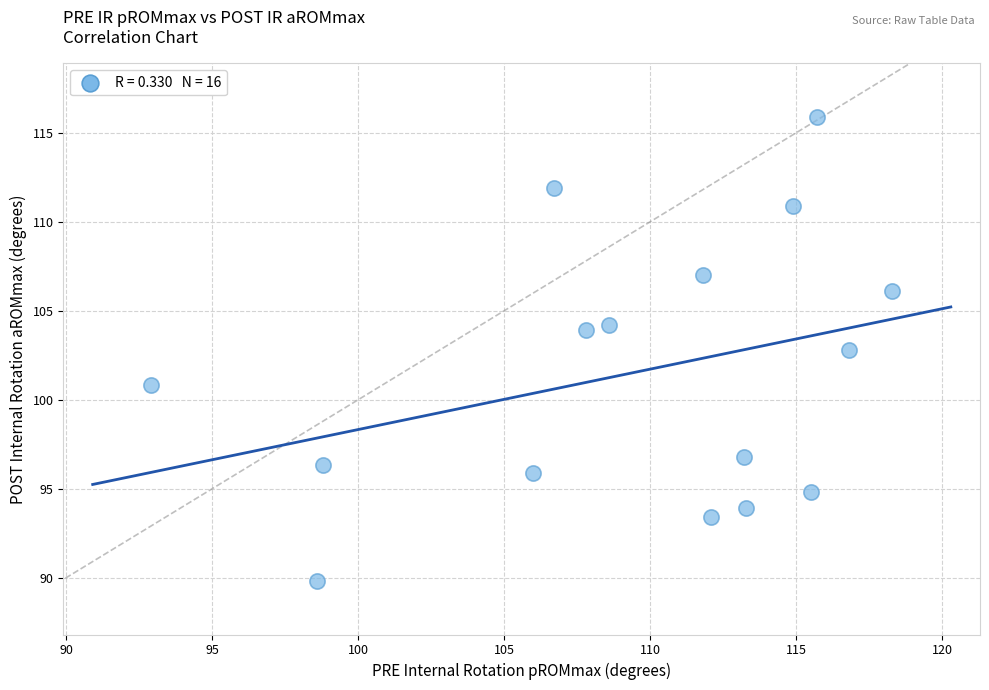

What is the range of X values (max minus min)?

25.4